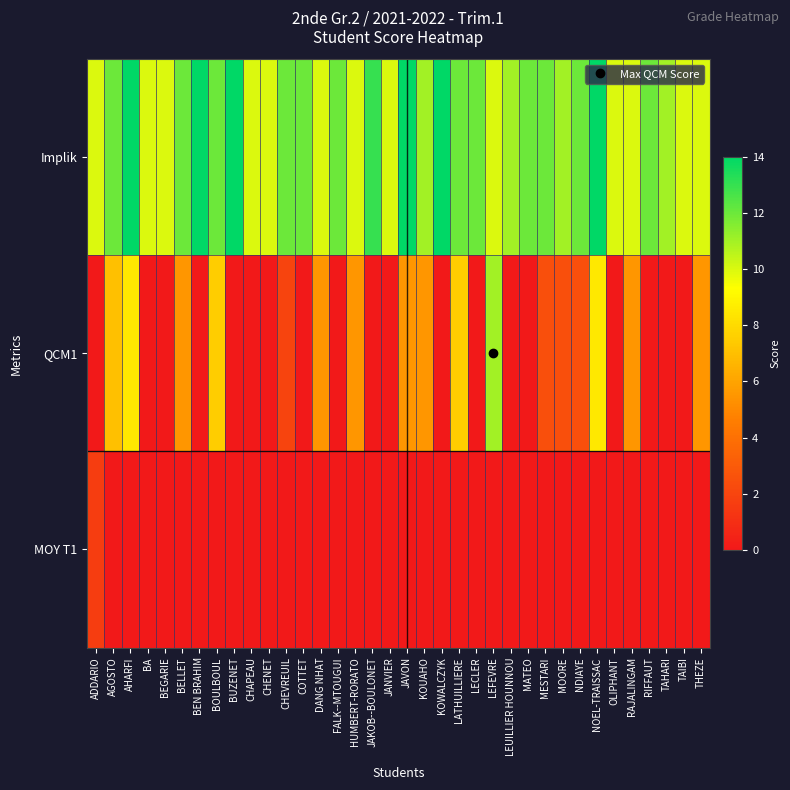

Which series has the widest spread of values?

QCM1